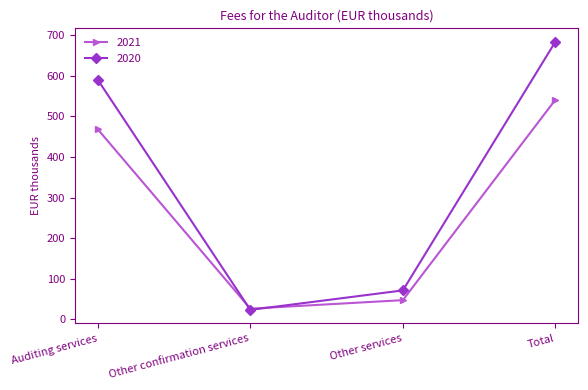

At which category is the sum across all series the highest?

Total